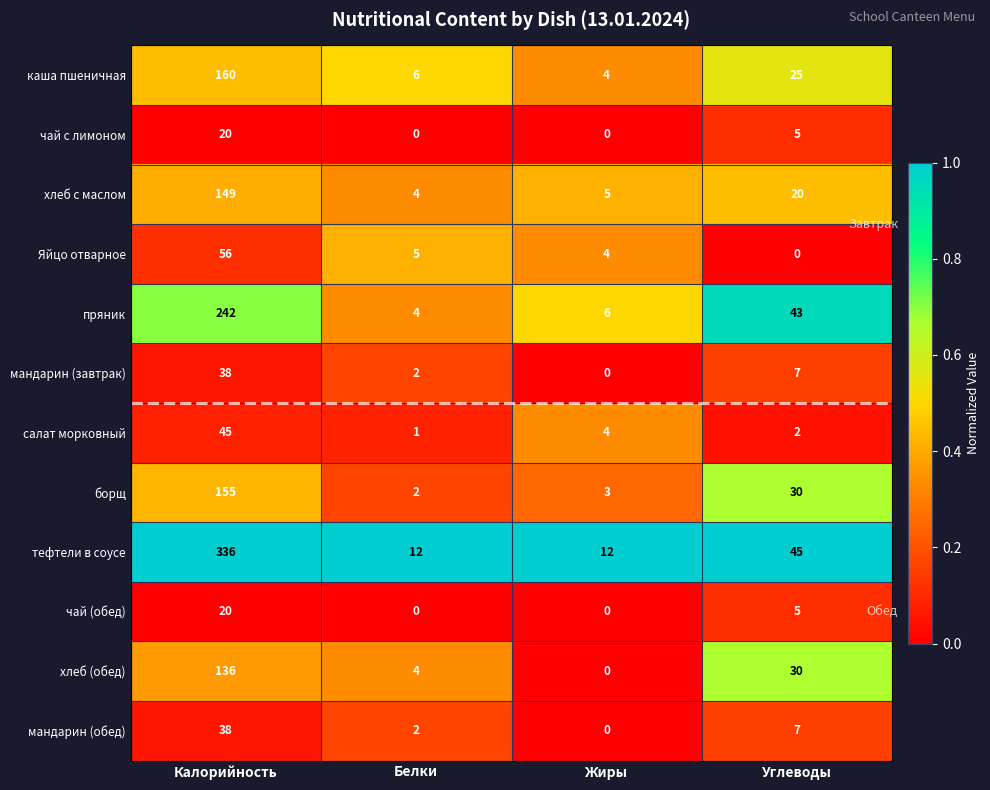

Which series has the widest spread of values?

тефтели в соусе